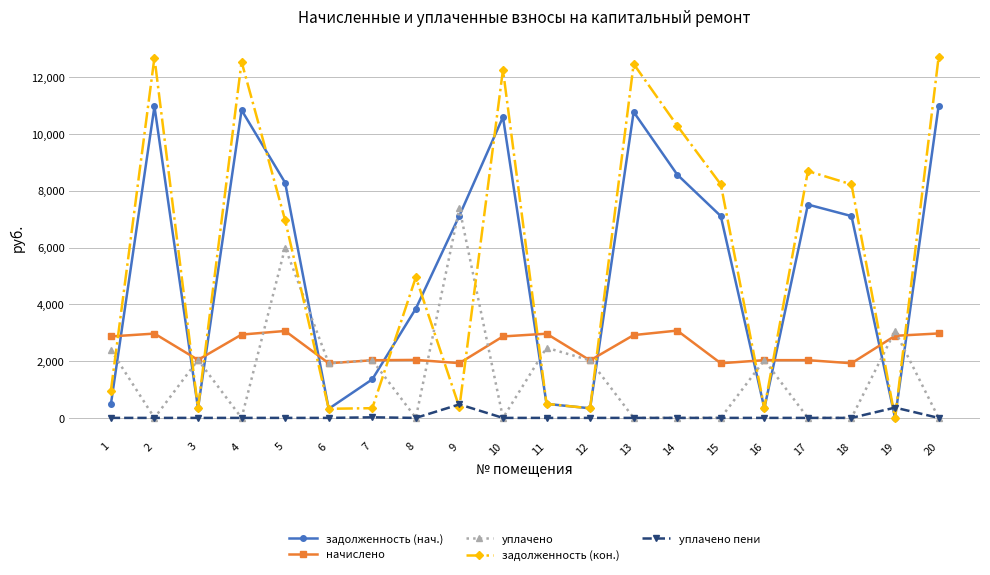

True or false: уплачено has more than 1 interior local peaks.

True